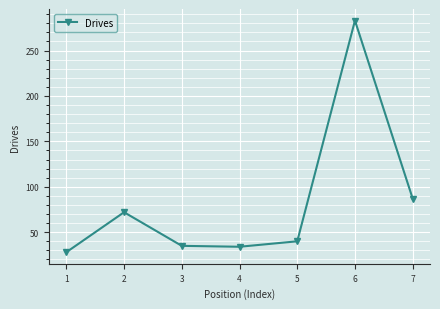

The value at 3 is 35. True or false?

True